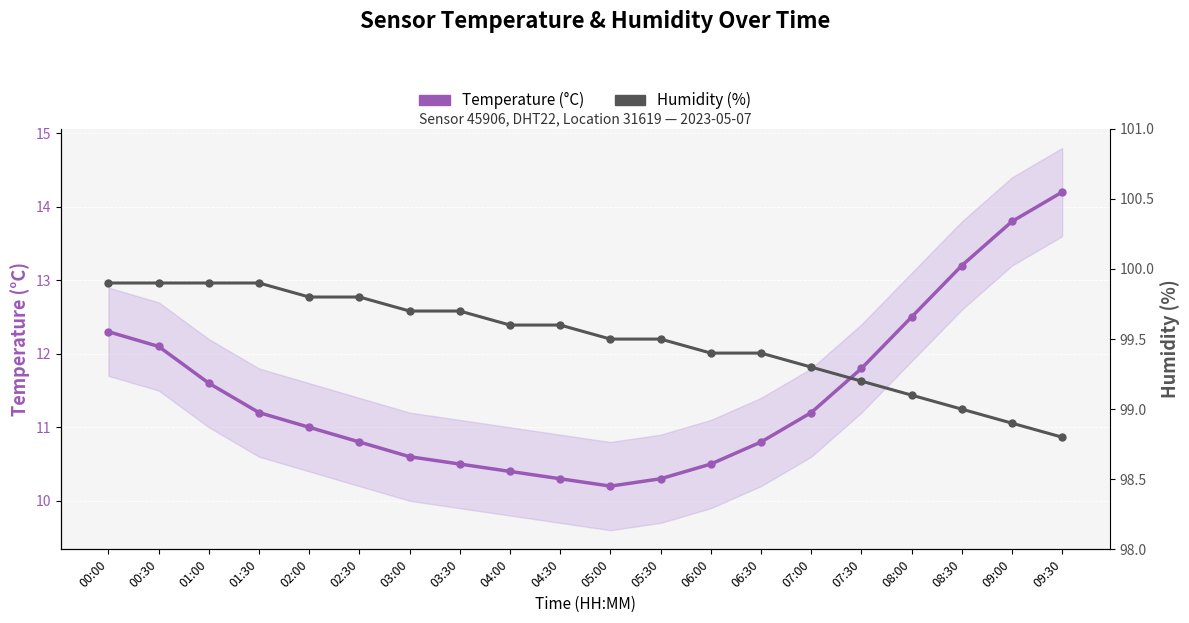

True or false: Temperature (°C) has a value of 5.5 at 03:30.

False